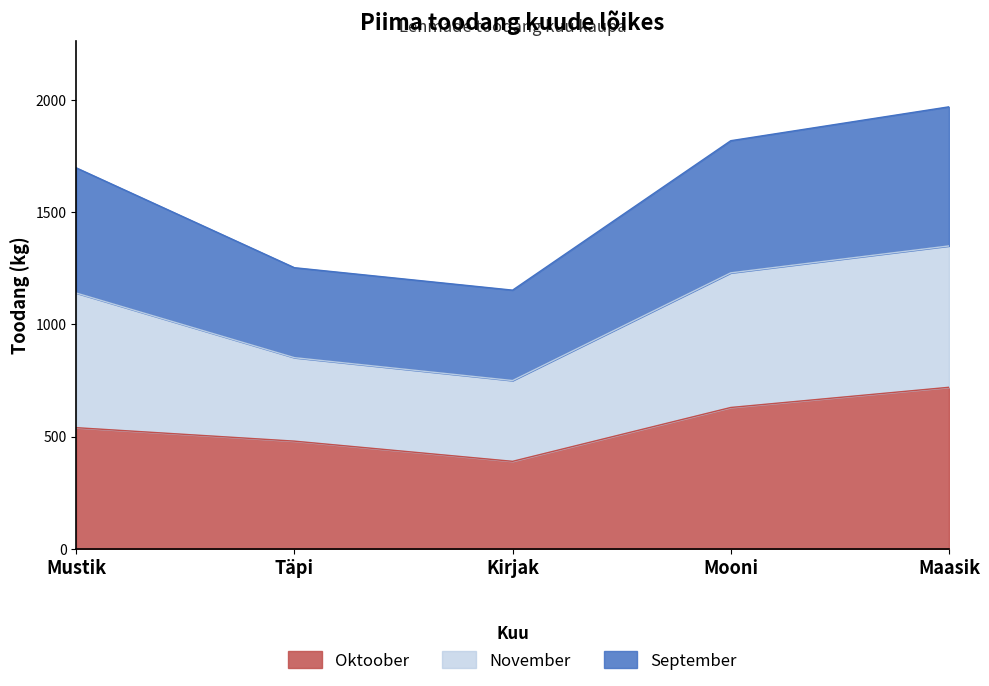

At which category does Oktoober reach its first local valley?

Kirjak